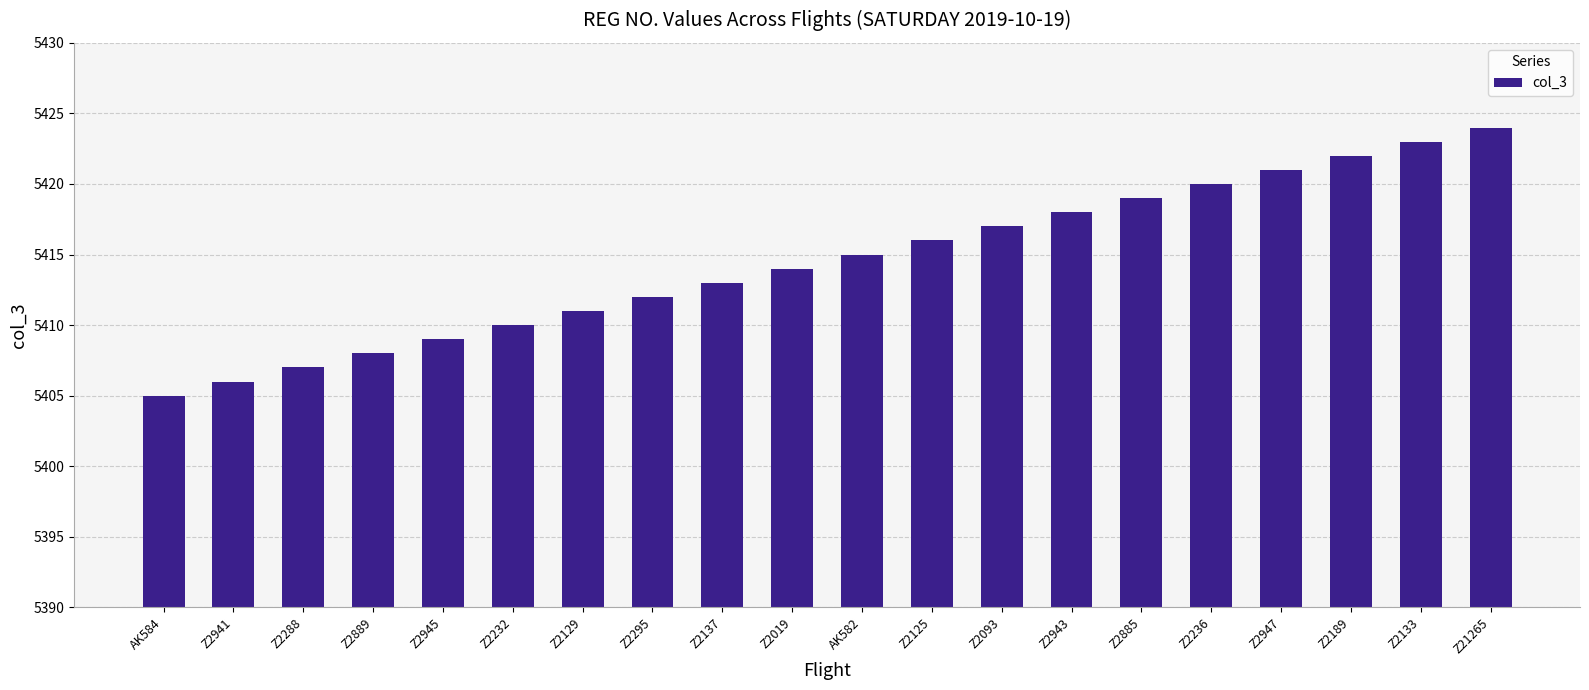

Approximately how many times larger is the value at Z2133 compared to Z21265?

1.0